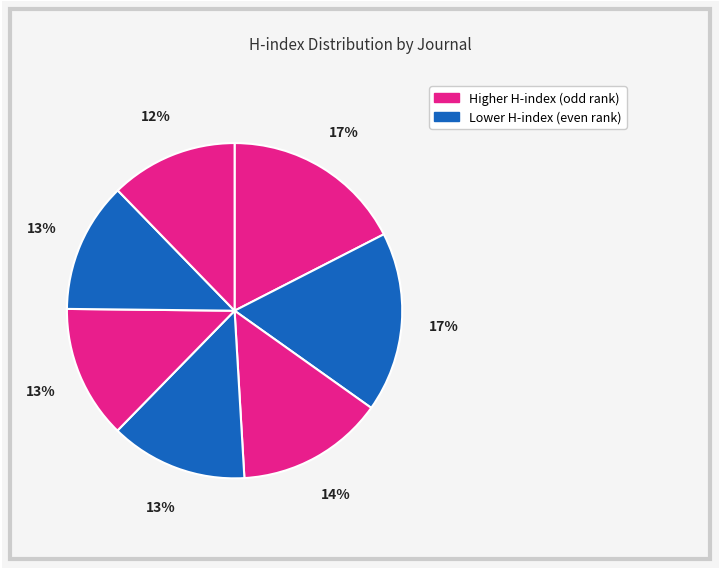

Count the number of slices in the pie.

7